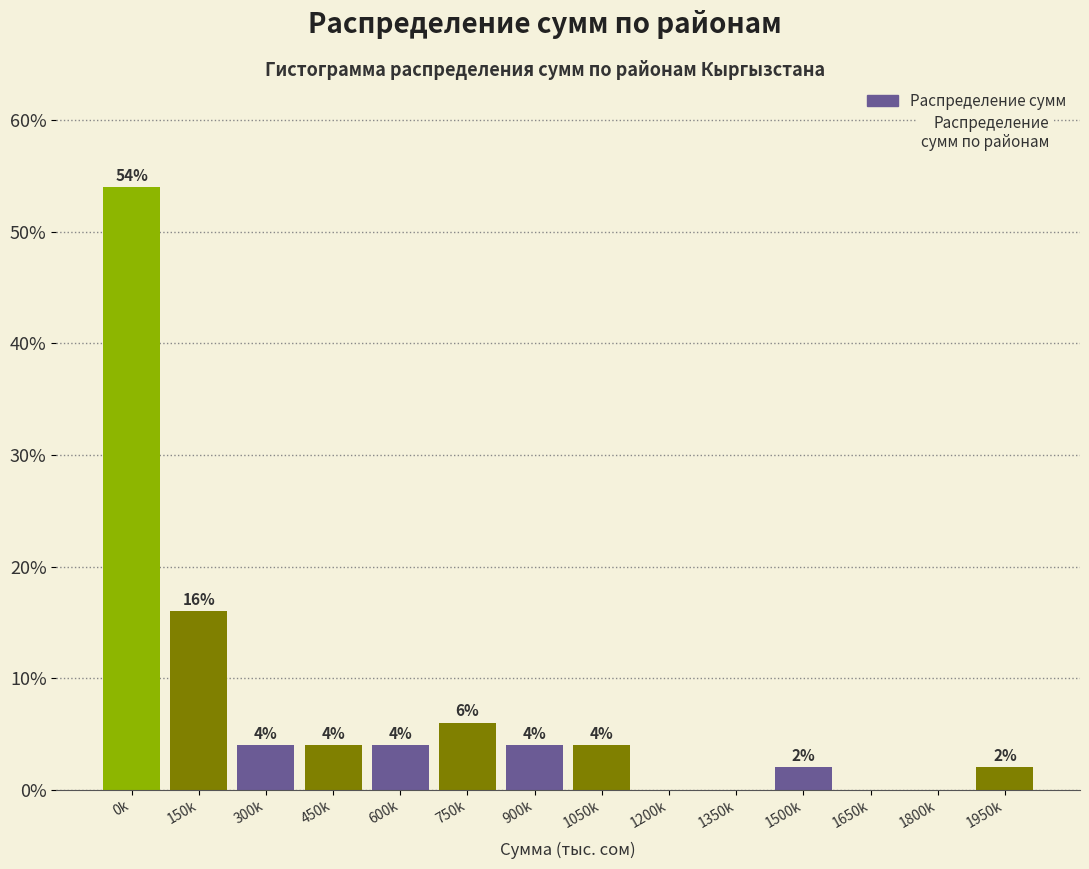

Reading left to right, extract all data points from this chart.

0k=54	150k=16	300k=4	450k=4	600k=4	750k=6	900k=4	1050k=4	1200k=0	1350k=0	1500k=2	1650k=0	1800k=0	1950k=2